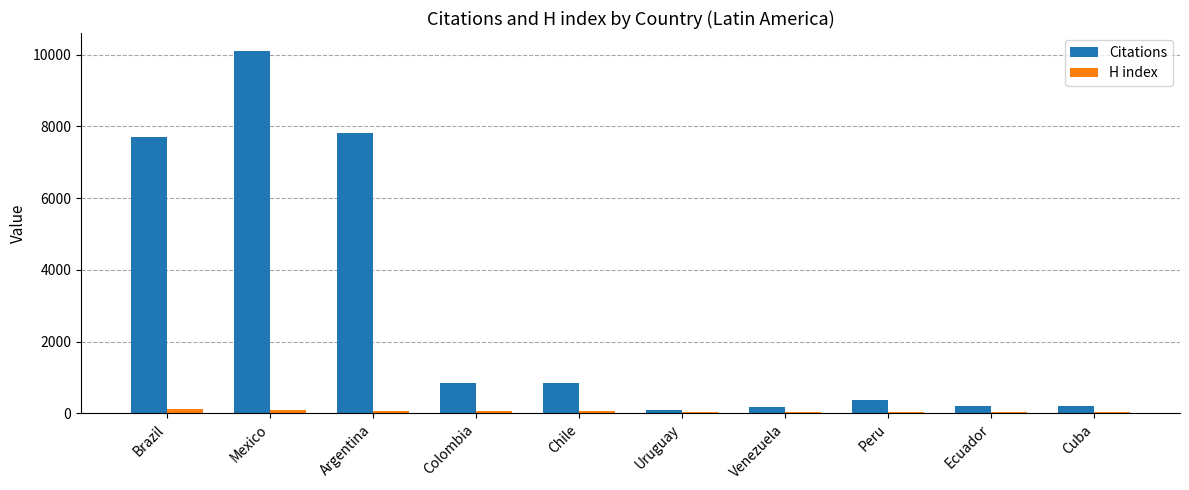

At which category is the sum across all series the highest?

Mexico